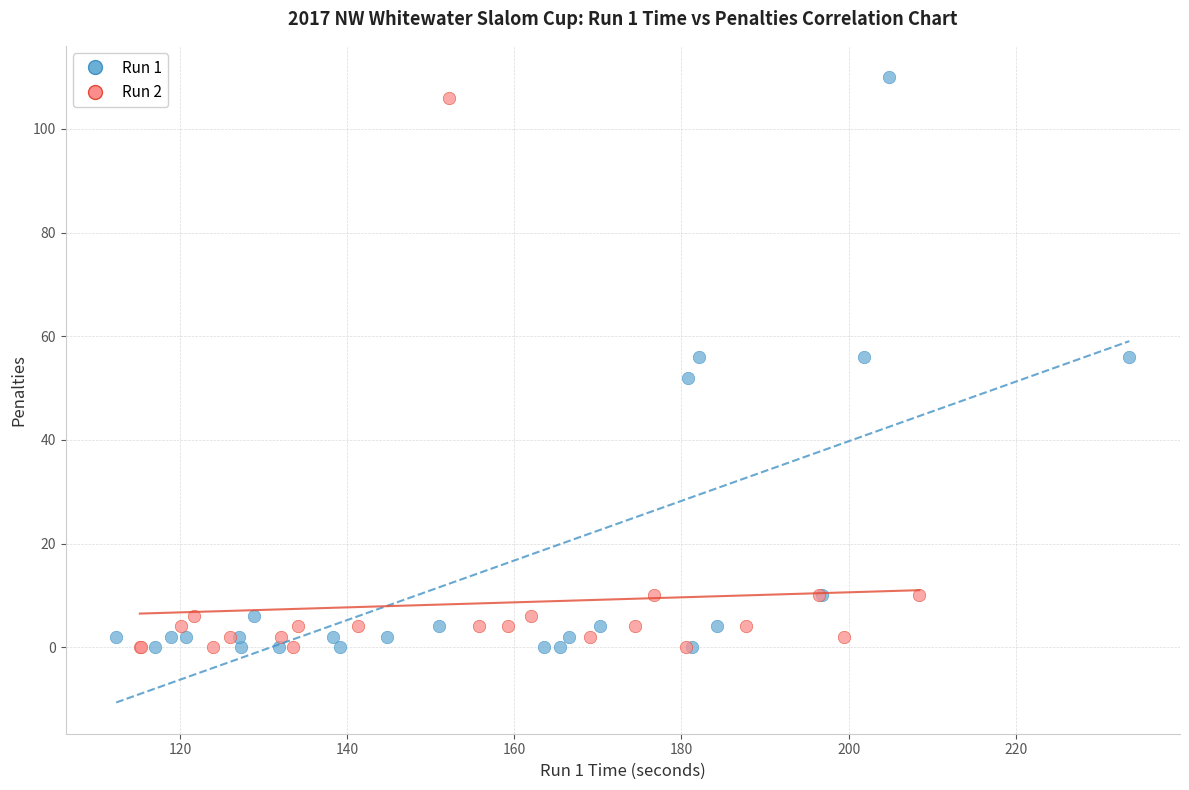

Which series has the largest Y range (max minus min)?

Run 1